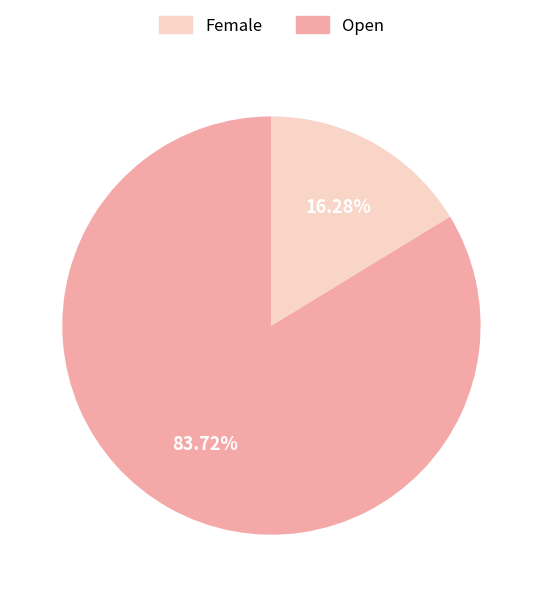

Does any single category account for the majority?

Yes